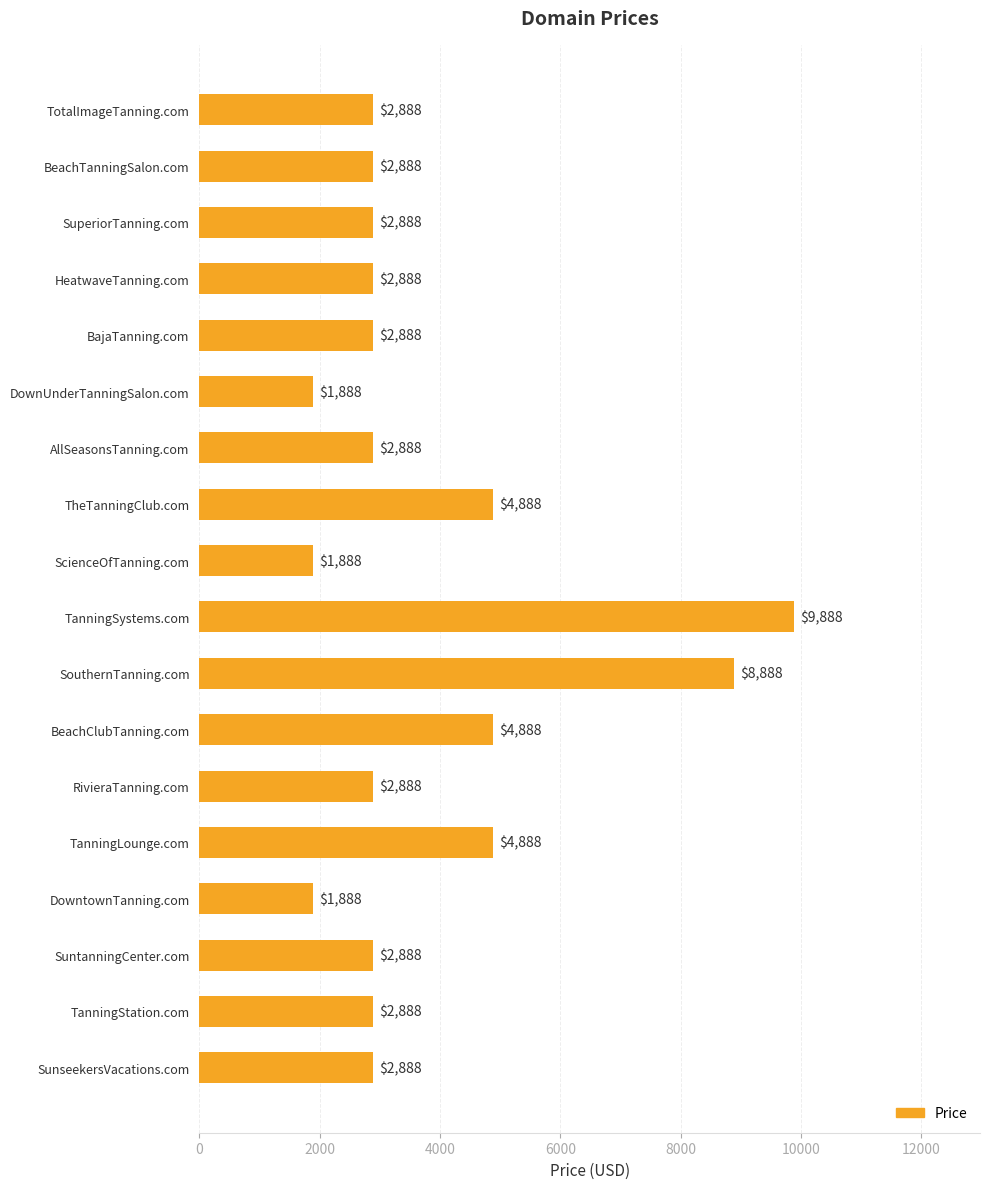

What is the greatest value displayed?

9888